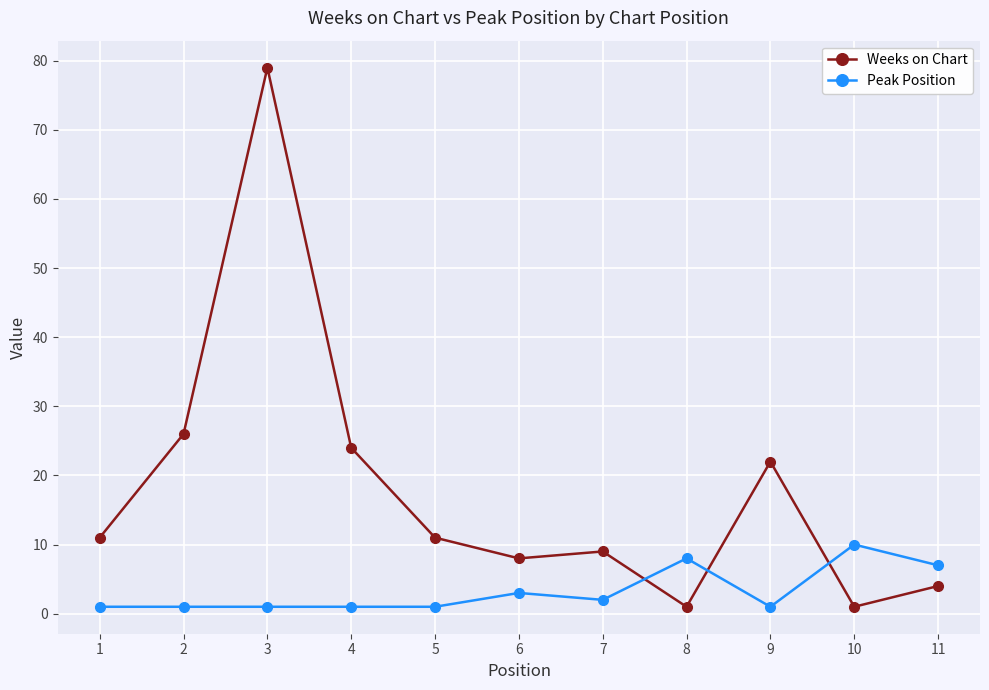

Is it true that Weeks on Chart equals 4 at 6?

False